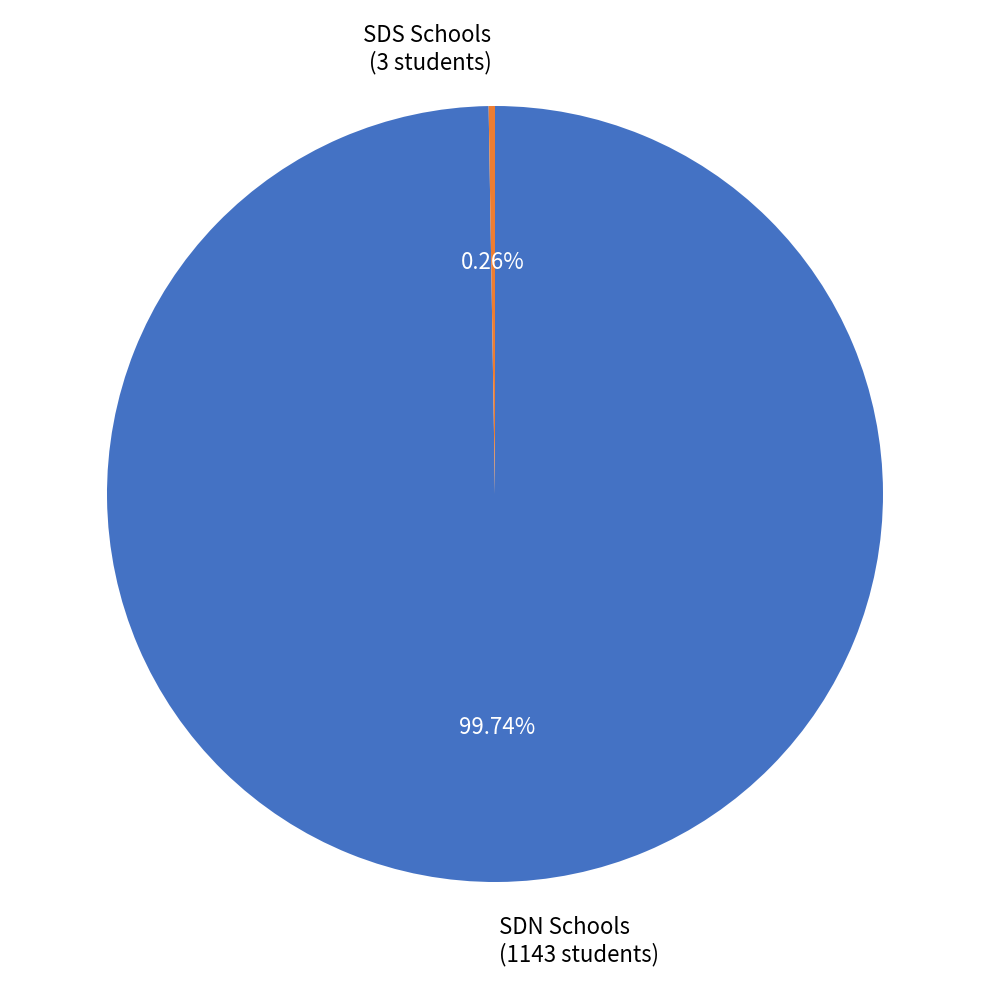

Which category has the biggest portion of the pie?

SDN Schools (1143 students)